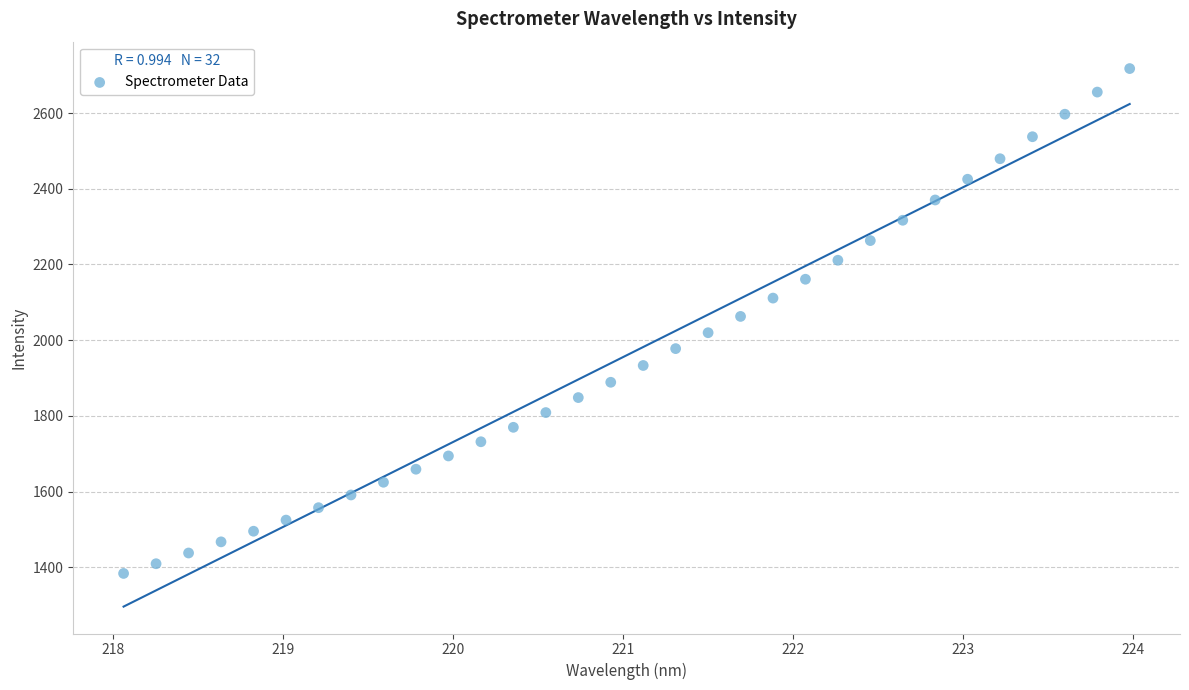

What is the range of Y values (max minus min)?

1334.2